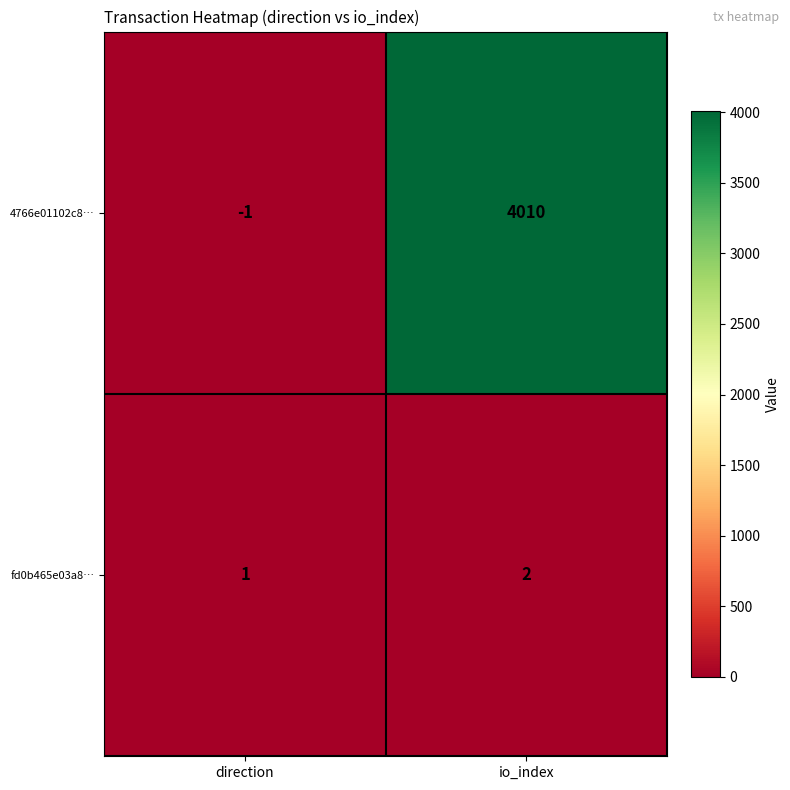

The 4766e01102c8… series shows -2 at direction. True or false?

False